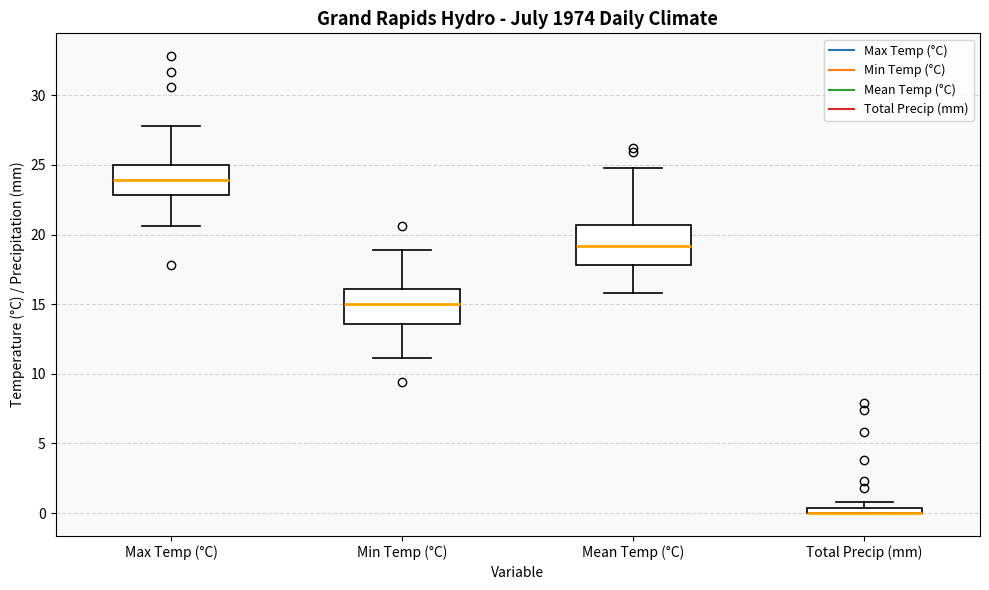

Where does the upper whisker of the box for Max Temp (°C) end on the y-axis? The values are not printed on the chart, so give them approximately, as read against the axis.

28.0